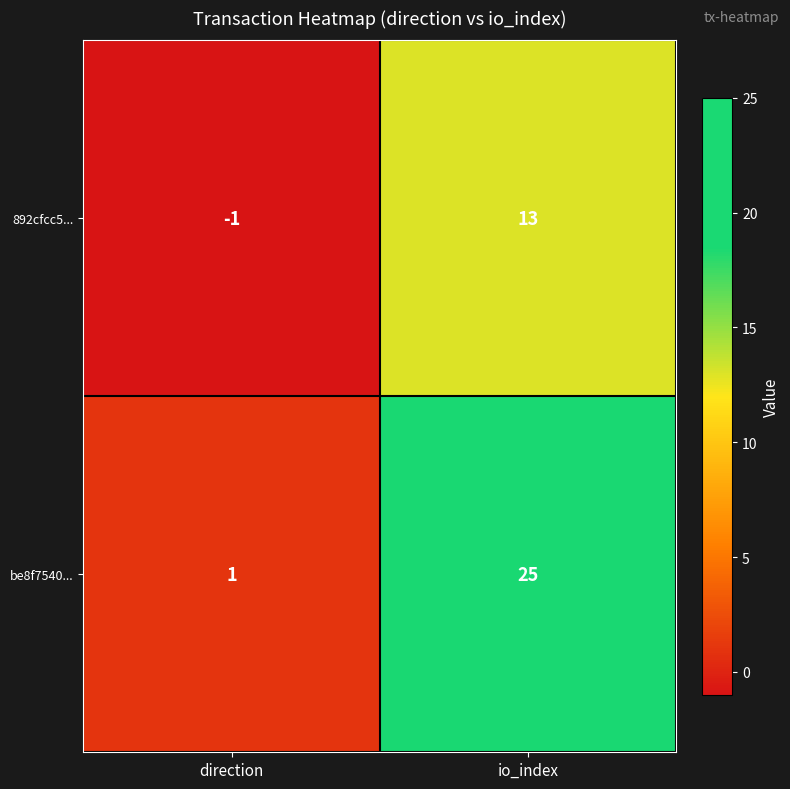

Rank the series by their maximum value, from lowest to highest.

892cfcc5..., be8f7540...